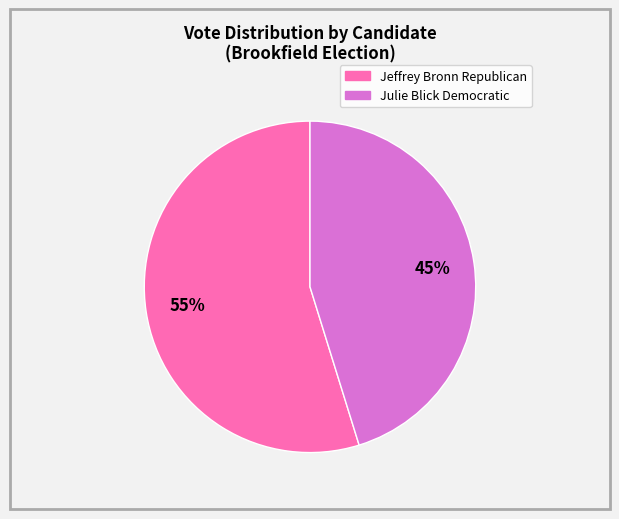

How many segments does this pie chart have?

2